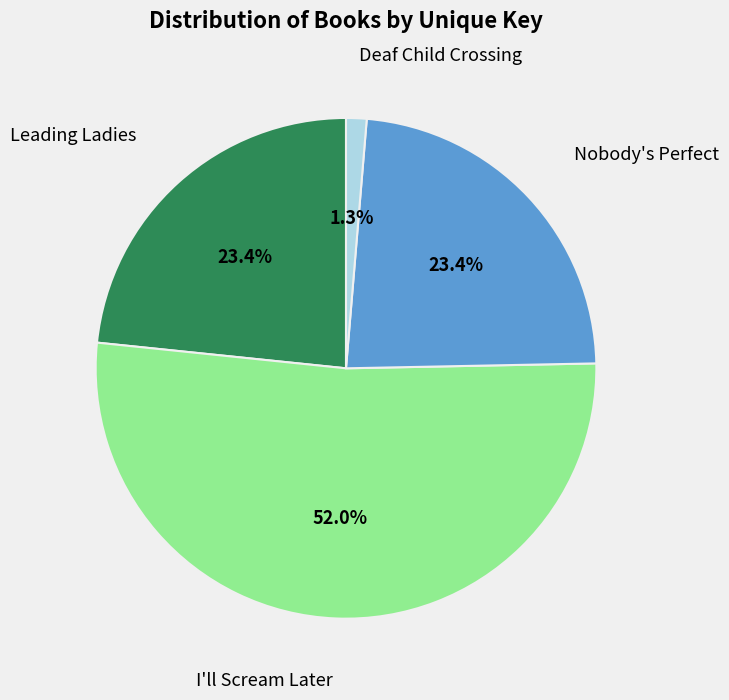

To the nearest percent, what is the average slice percentage?

25%